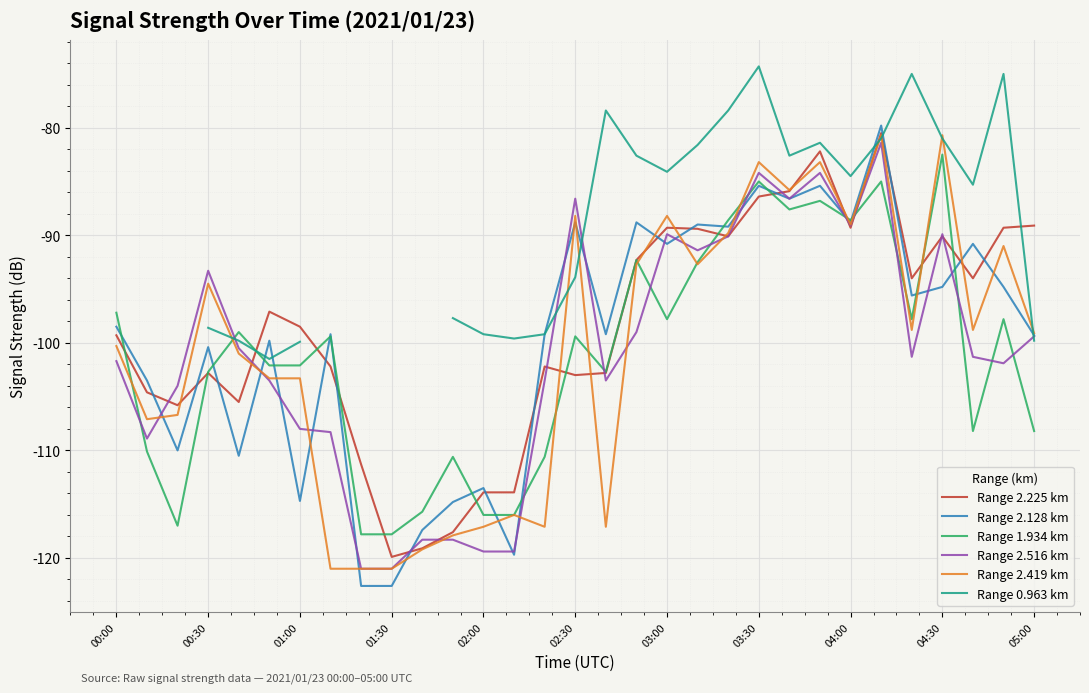

Read the Range 1.934 km value at 00:00.

-97.2